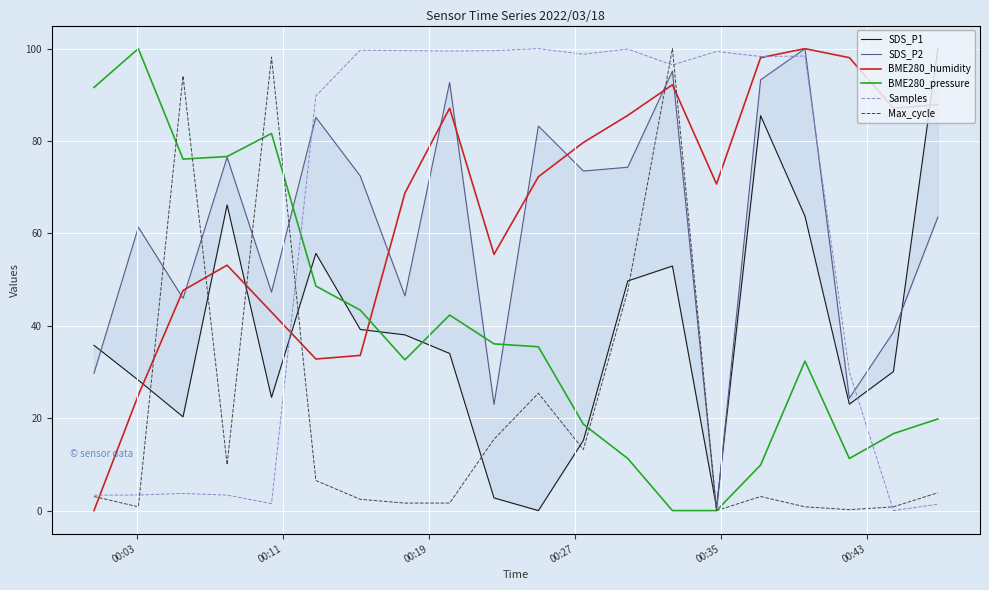

How many times do Max_cycle and BME280_humidity cross each other?

7